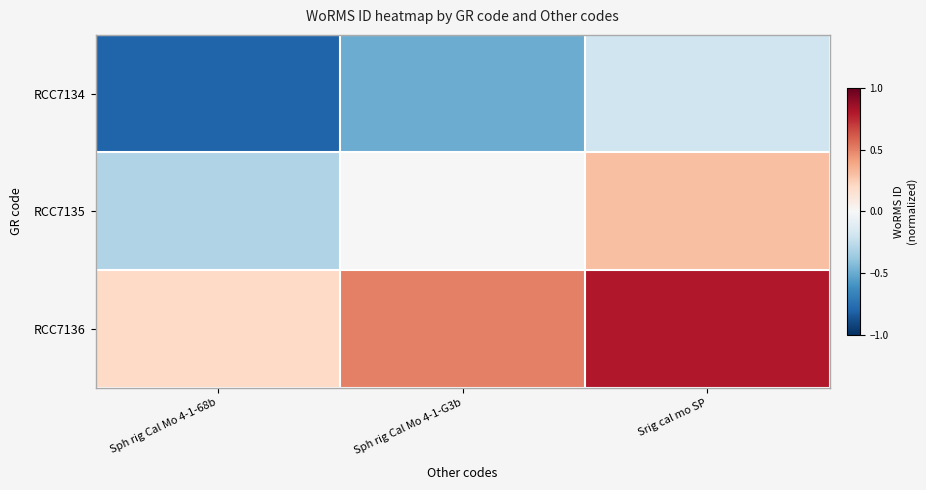

Reading left to right, extract all data points from this chart.

RCC7134: Sph rig Cal Mo 4-1-68b=-0.8	Sph rig Cal Mo 4-1-G3b=-0.5	Srig cal mo SP=-0.2
RCC7135: Sph rig Cal Mo 4-1-68b=-0.3	Sph rig Cal Mo 4-1-G3b=0.0	Srig cal mo SP=0.3
RCC7136: Sph rig Cal Mo 4-1-68b=0.2	Sph rig Cal Mo 4-1-G3b=0.5	Srig cal mo SP=0.8